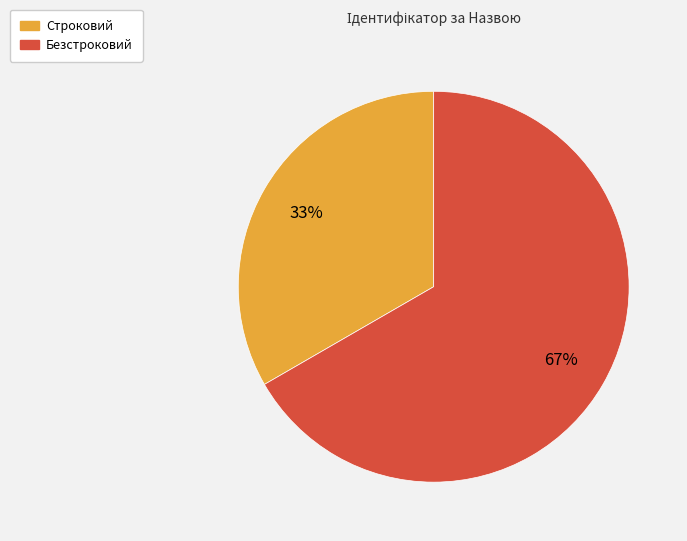

Count the number of slices in the pie.

2